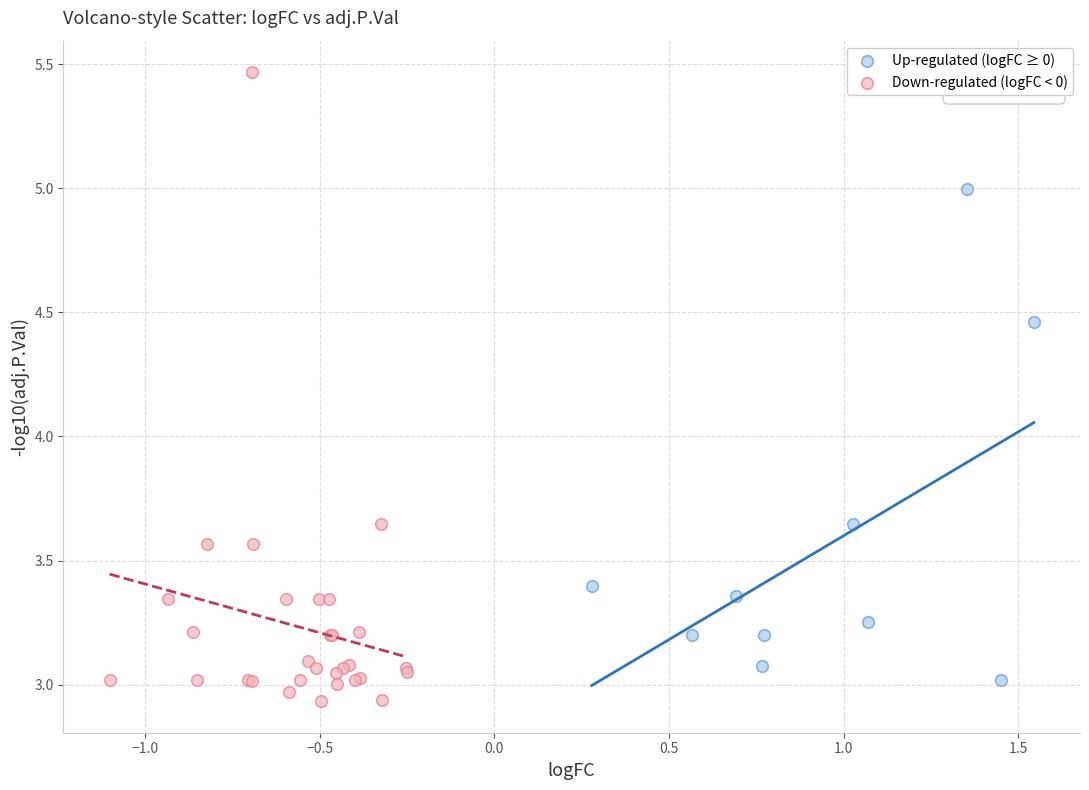

Which series has the widest spread of Y values?

Down-regulated (logFC < 0)